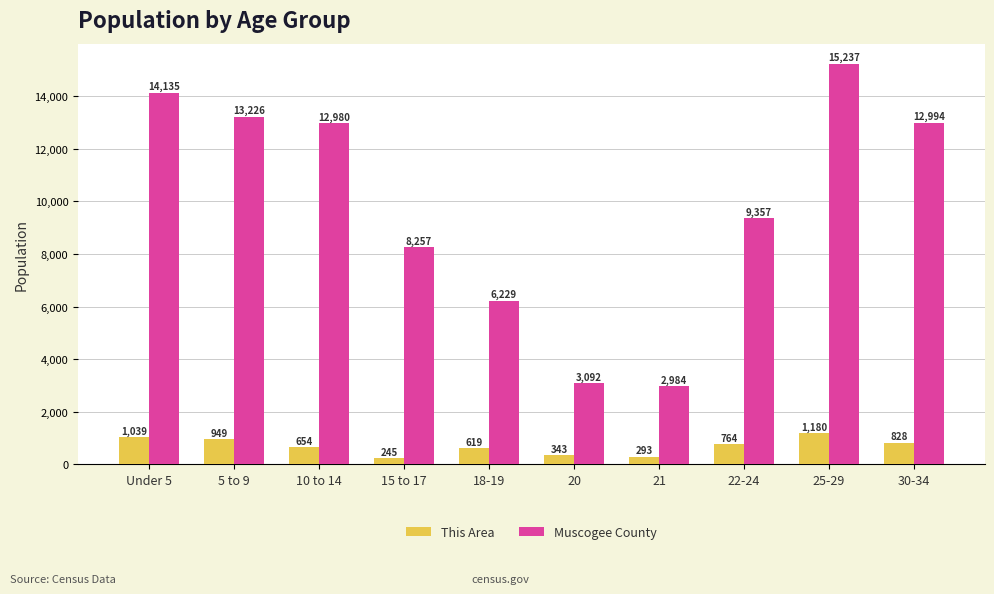

What is the maximum value for Muscogee County?

15237